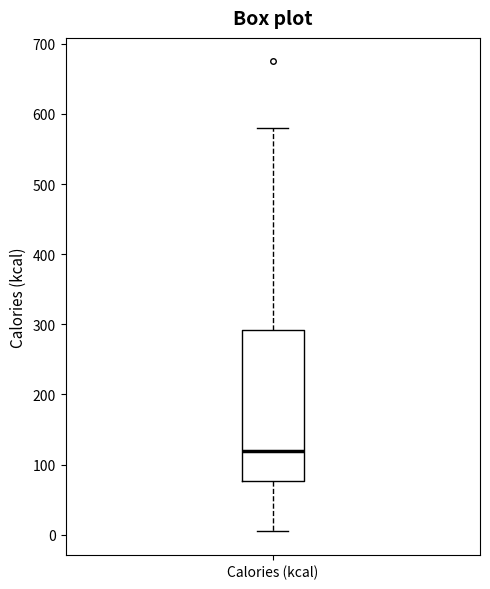

Read this box plot against the y-axis: the position of the median line, the range covered by the box, and the ends of both whiskers. The values are not printed on the chart, so give them approximately, as read against the axis.

median 120, box 80 to 290, whiskers 10 to 580